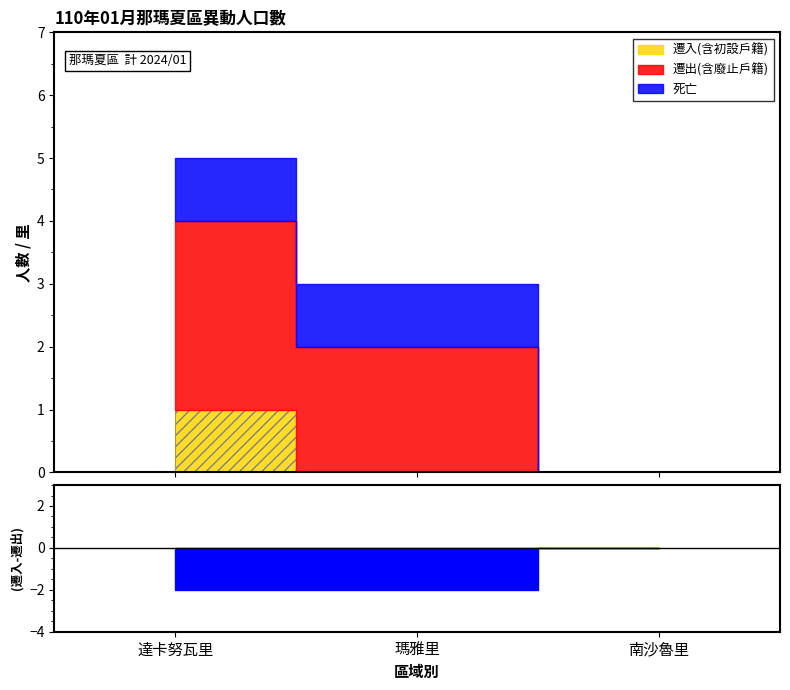

What is the difference between the highest and lowest values at 瑪雅里?

2